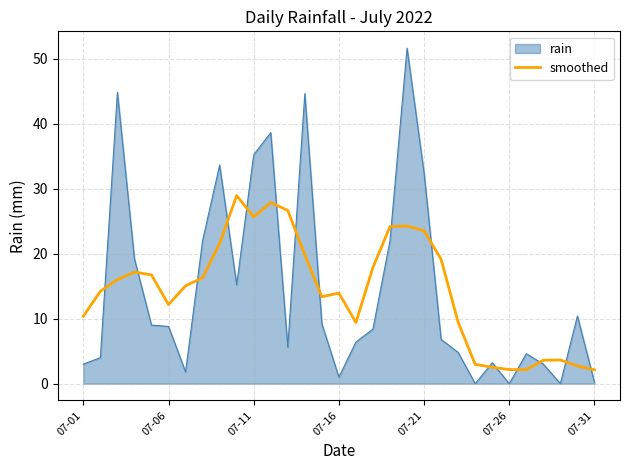

What is the highest value of the rain series?

51.6